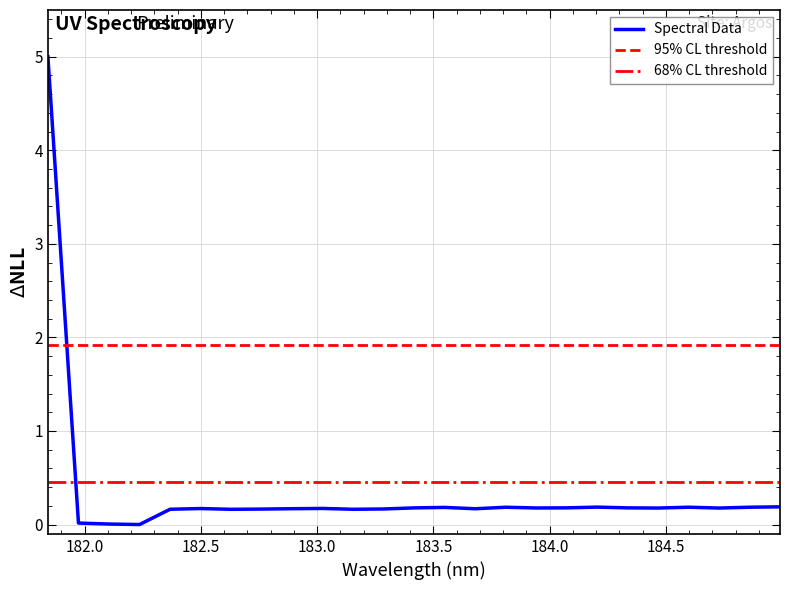

What is the highest value of the Spectral Data series?

5.0